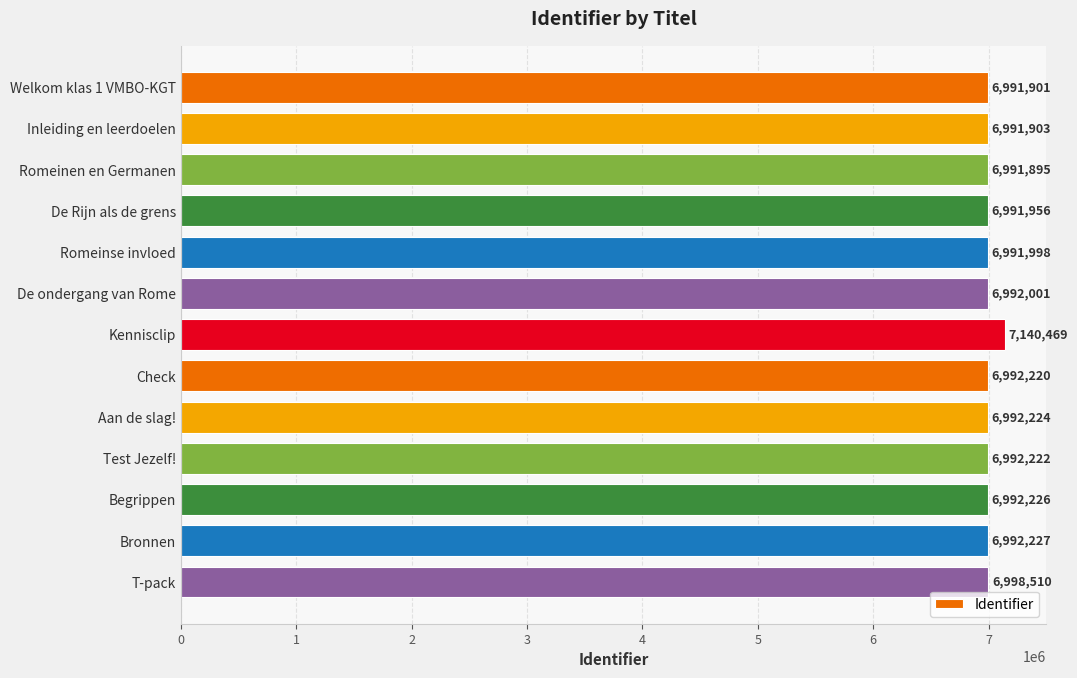

List the labels in order of value, smallest first.

Romeinen en Germanen, Welkom klas 1 VMBO-KGT, Inleiding en leerdoelen, De Rijn als de grens, Romeinse invloed, De ondergang van Rome, Check, Test Jezelf!, Aan de slag!, Begrippen, Bronnen, T-pack, Kennisclip